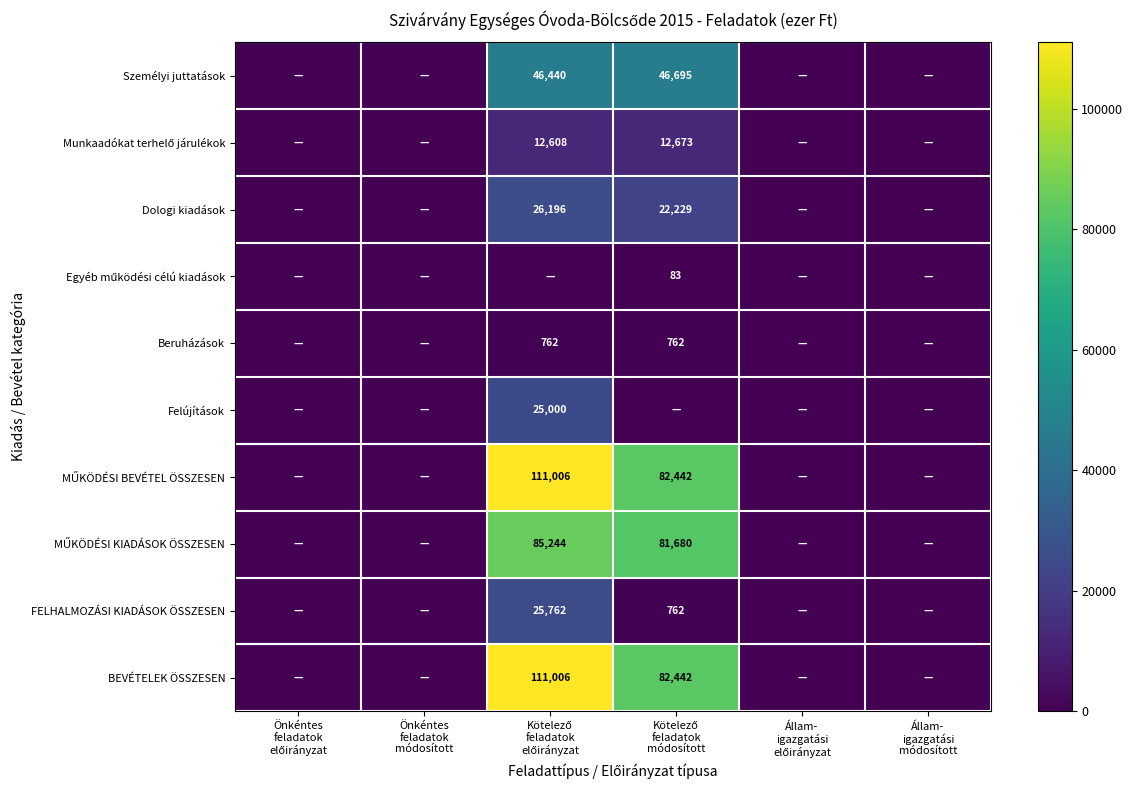

What is the greatest value displayed?

111006